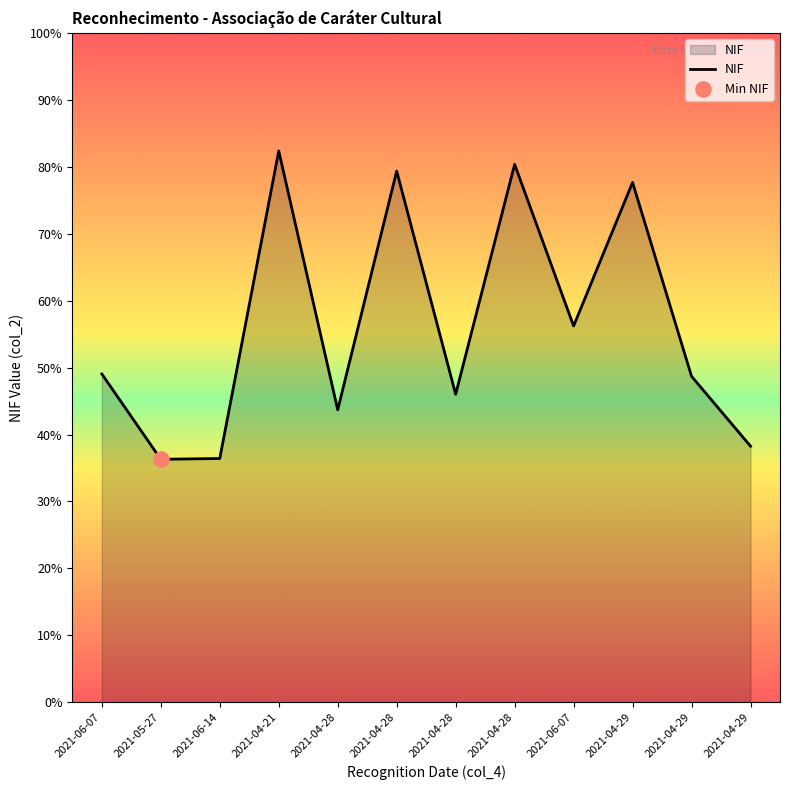

Which has a higher value, 2021-06-14 or 2021-04-29?

2021-04-29